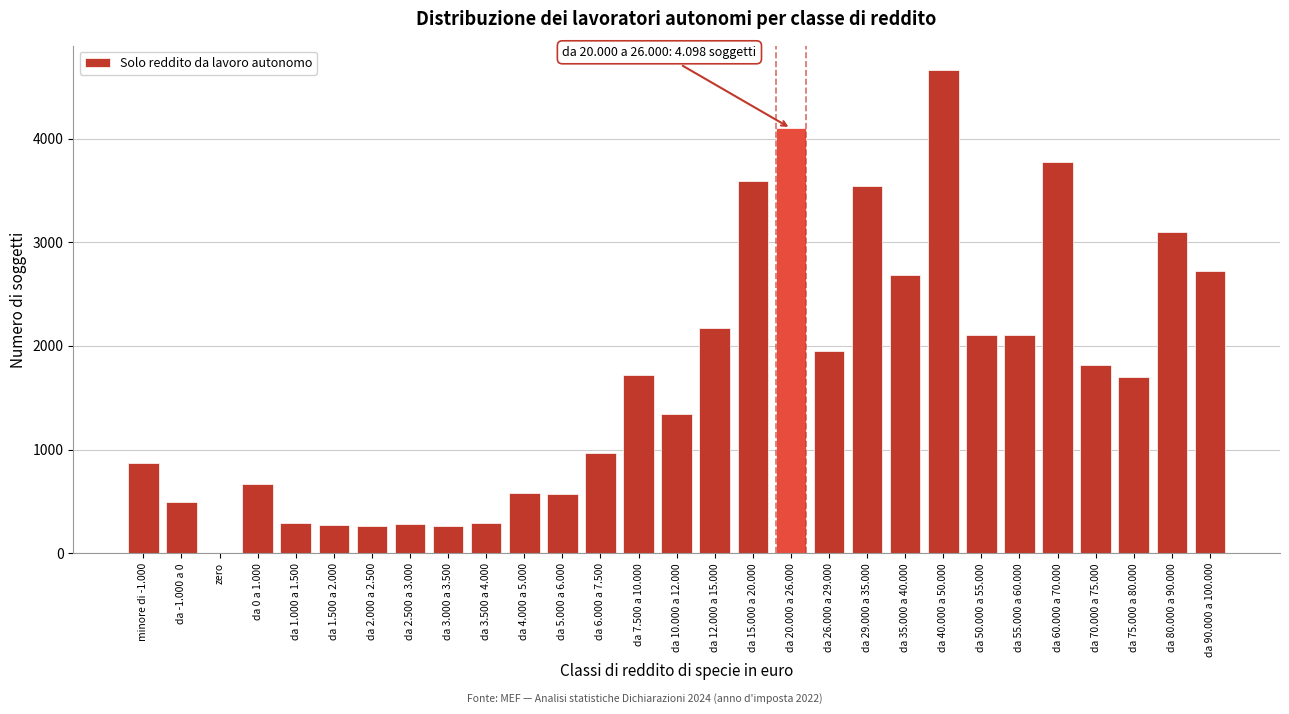

At which category does the chart reach its peak across all series?

da 40.000 a 50.000